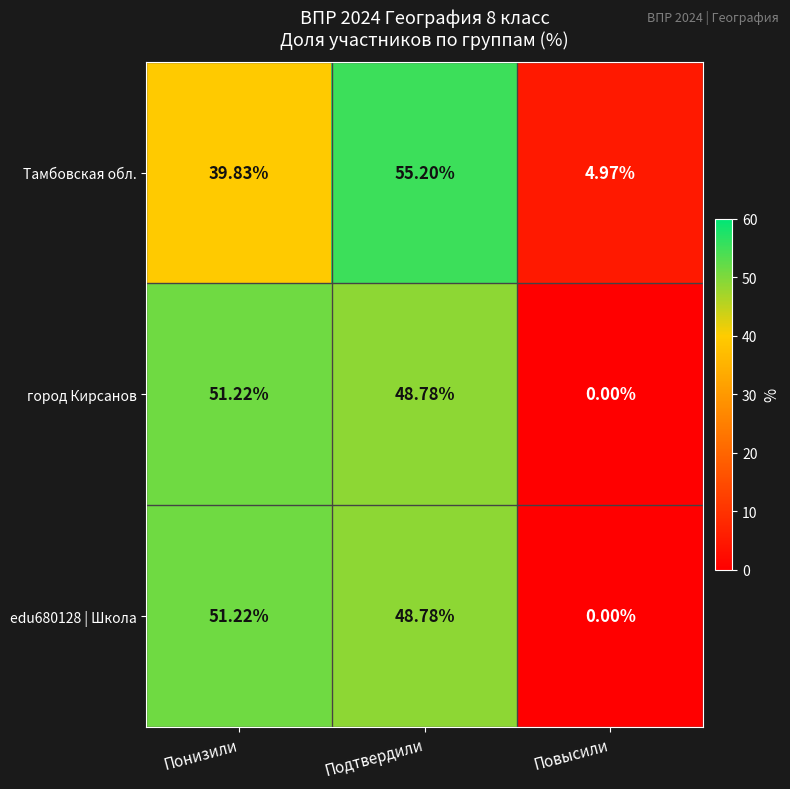

At which category is the sum across all series the highest?

Подтвердили